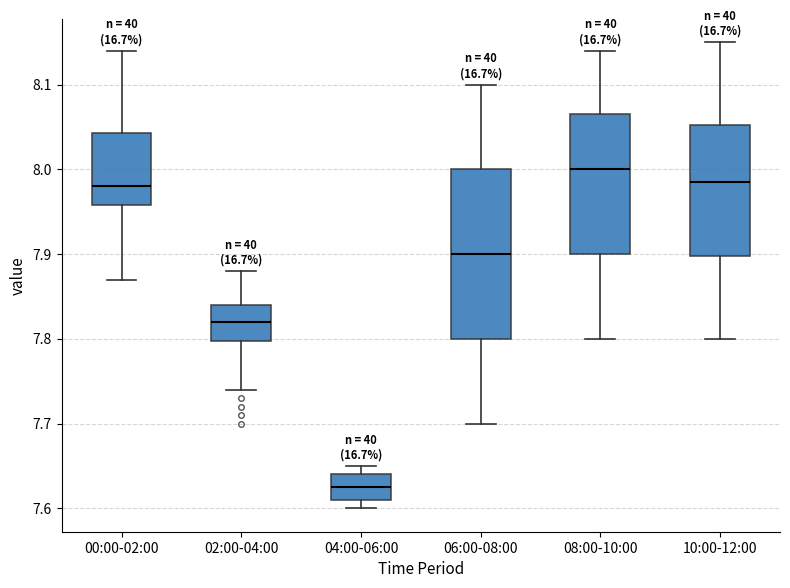

Reading left to right, transcribe this box plot: for each box, give where its median line is, the range the box spans, and where its two whiskers end, as read against the y-axis. The values are not printed on the chart, so give them approximately, as read against the axis.

00:00-02:00: median 7.98, box 7.96 to 8.04, whiskers 7.87 to 8.14
02:00-04:00: median 7.82, box 7.80 to 7.84, whiskers 7.74 to 7.88
04:00-06:00: median 7.63, box 7.61 to 7.64, whiskers 7.60 to 7.65
06:00-08:00: median 7.90, box 7.80 to 8.00, whiskers 7.70 to 8.10
08:00-10:00: median 8.00, box 7.90 to 8.07, whiskers 7.80 to 8.14
10:00-12:00: median 7.99, box 7.90 to 8.05, whiskers 7.80 to 8.15